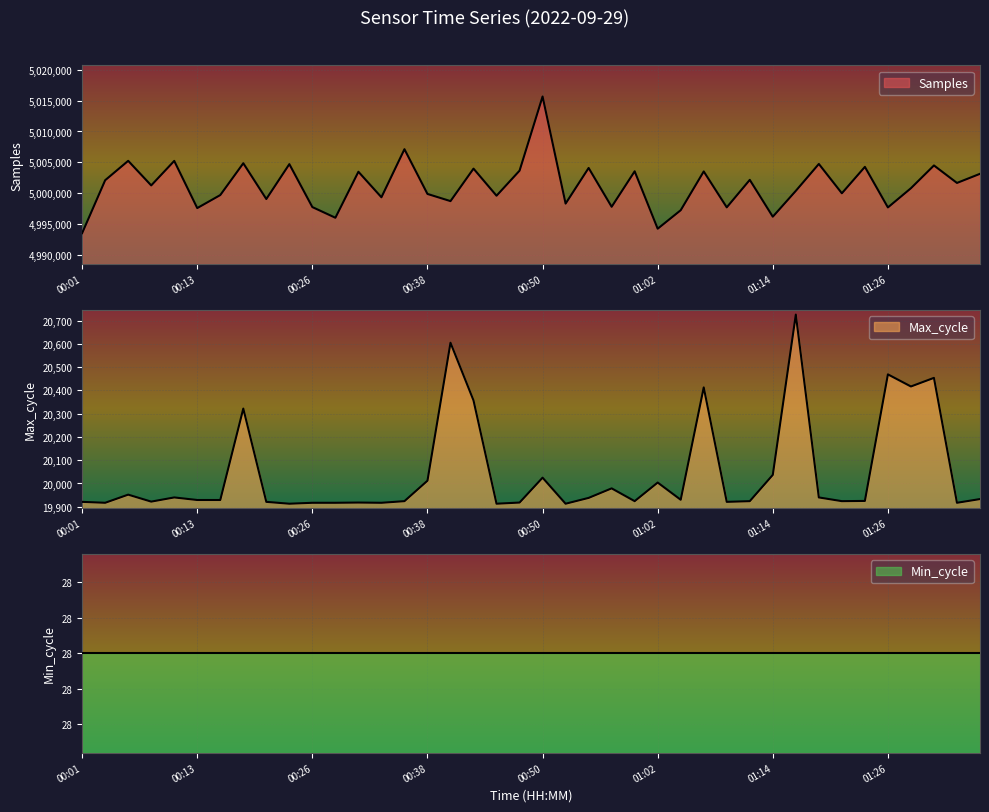

How many values in the Samples series exceed 5001290?

19